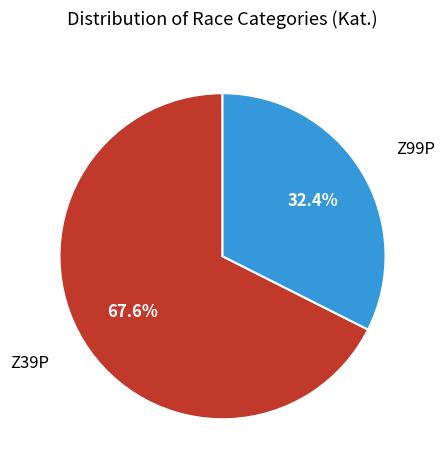

Does any single category account for the majority?

Yes